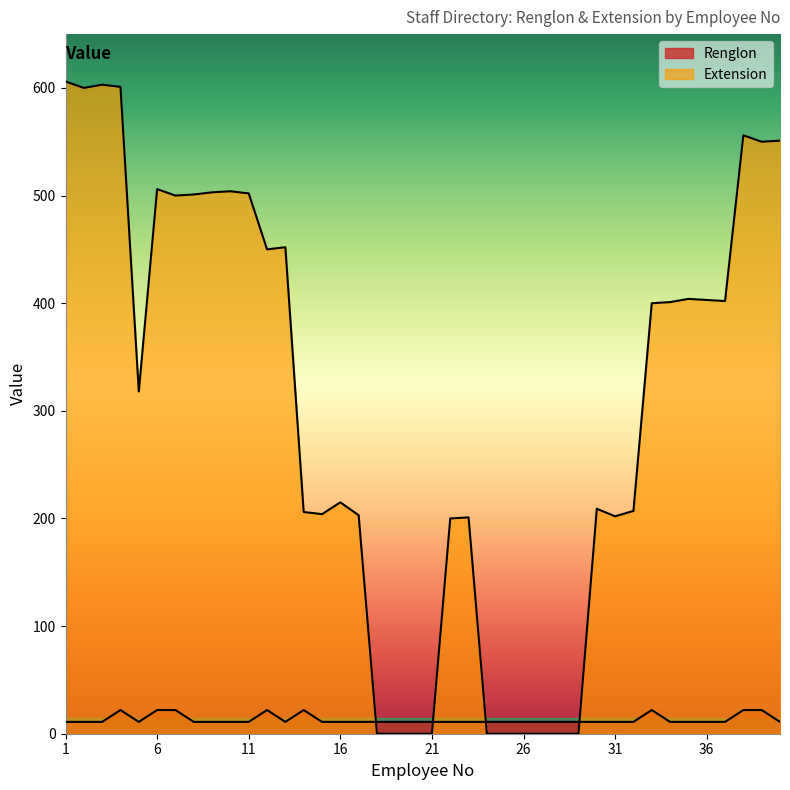

What is the value of the Extension point at the 40th from the left?

551